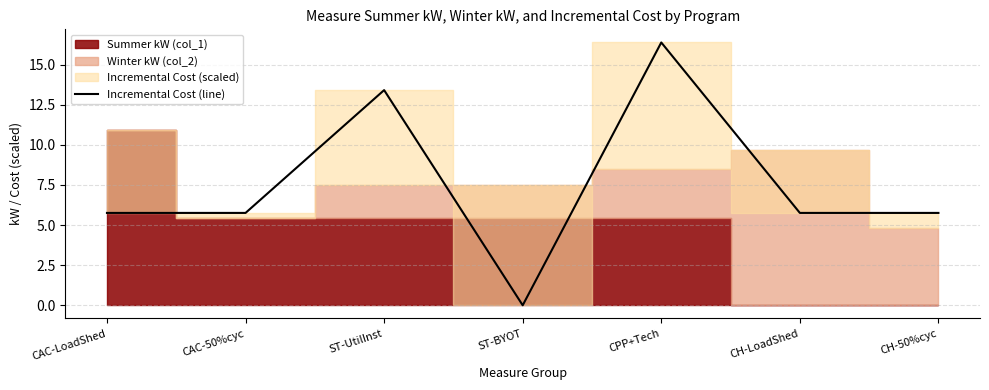

Reading right to left, what are all the values shown in this chart?

5.8	5.8	16.4	0.0	13.4	5.8	5.8